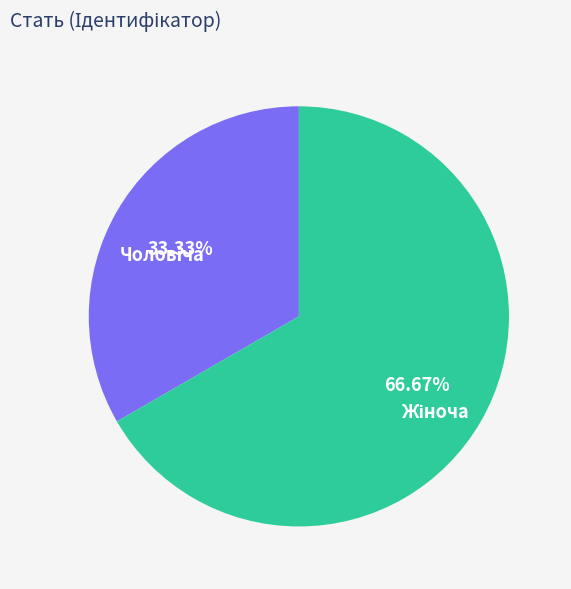

Is there any slice that represents more than half of the pie?

Yes